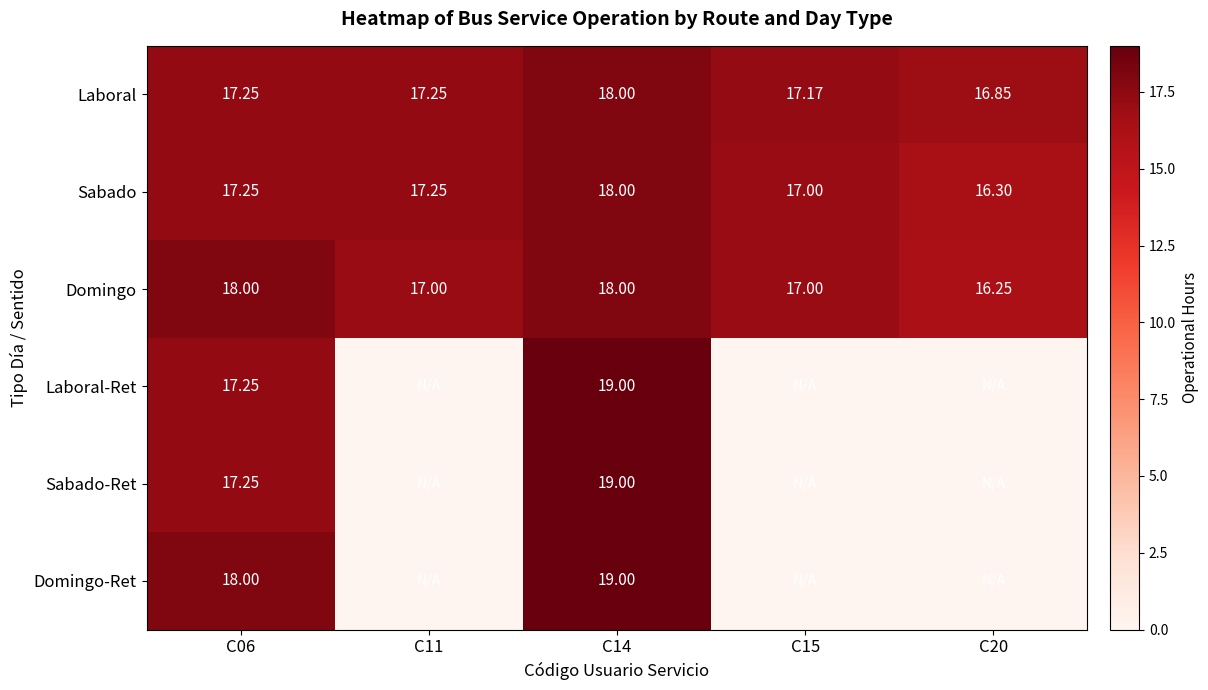

At which category is the sum across all series the highest?

C14